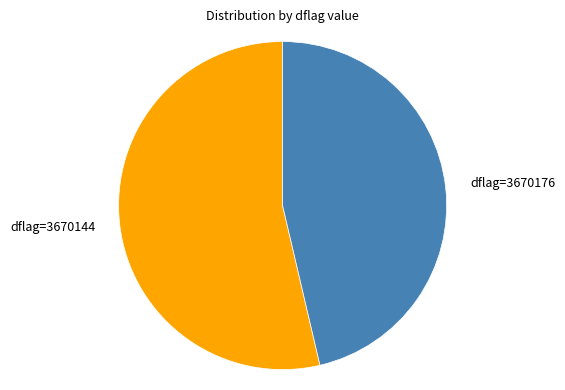

Count the number of slices in the pie.

2